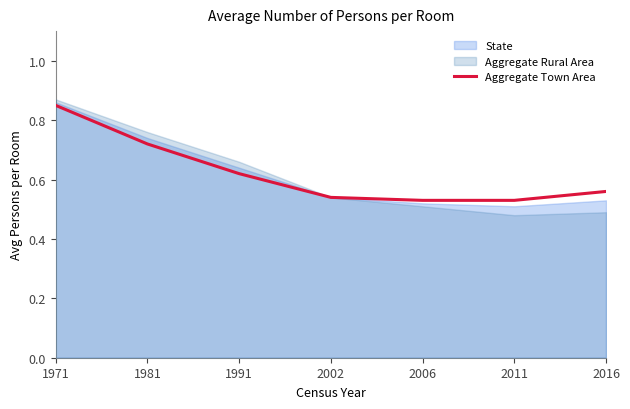

At which label does Aggregate Town Area reach its peak?

1971